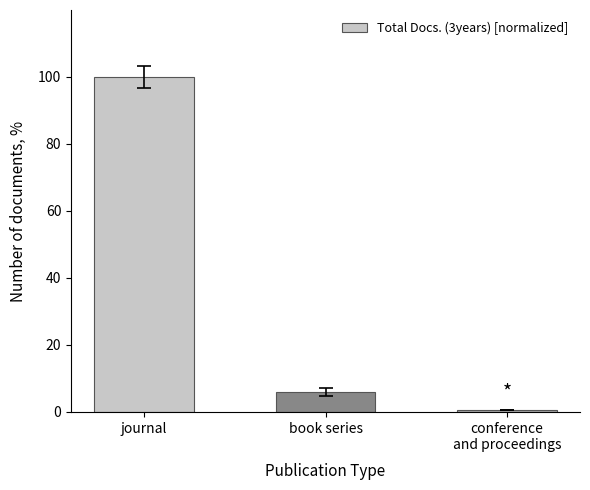

Rank the categories by value from lowest to highest.

conference
and proceedings, book series, journal